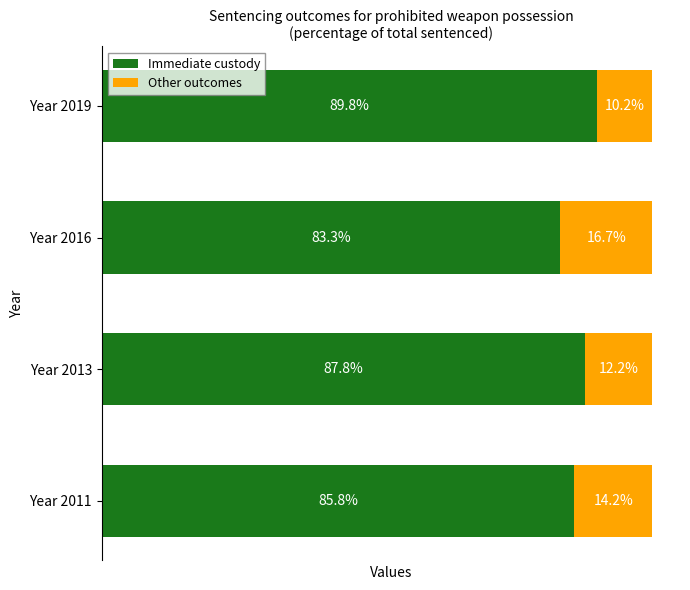

Where is Immediate custody nearest to the value 86?

Year 2011